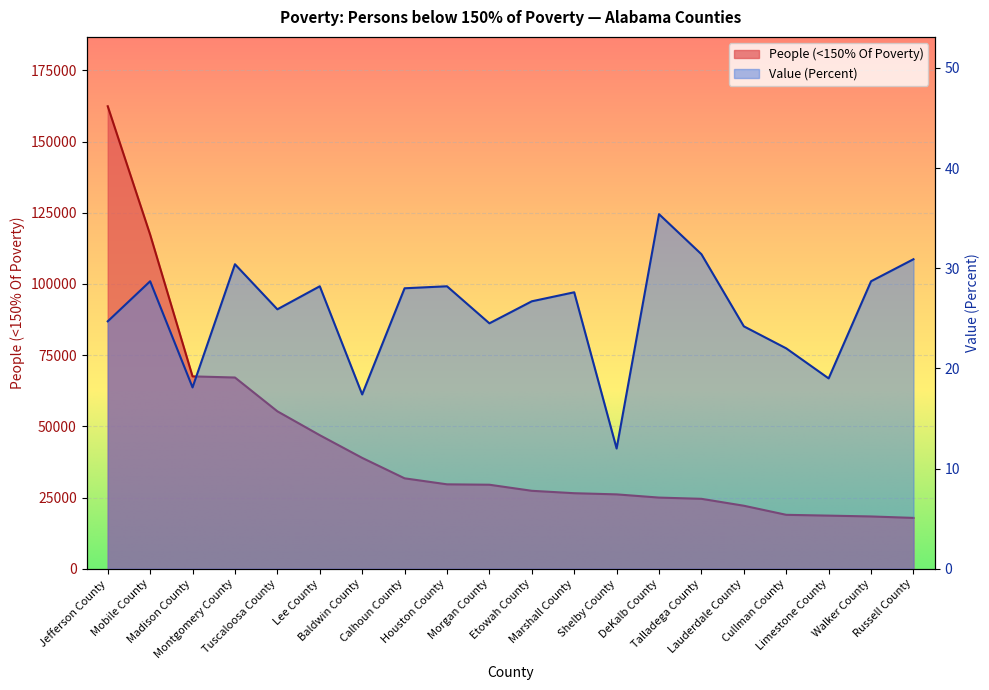

What are all the series names shown in the legend?

People (<150% Of Poverty), Value (Percent)